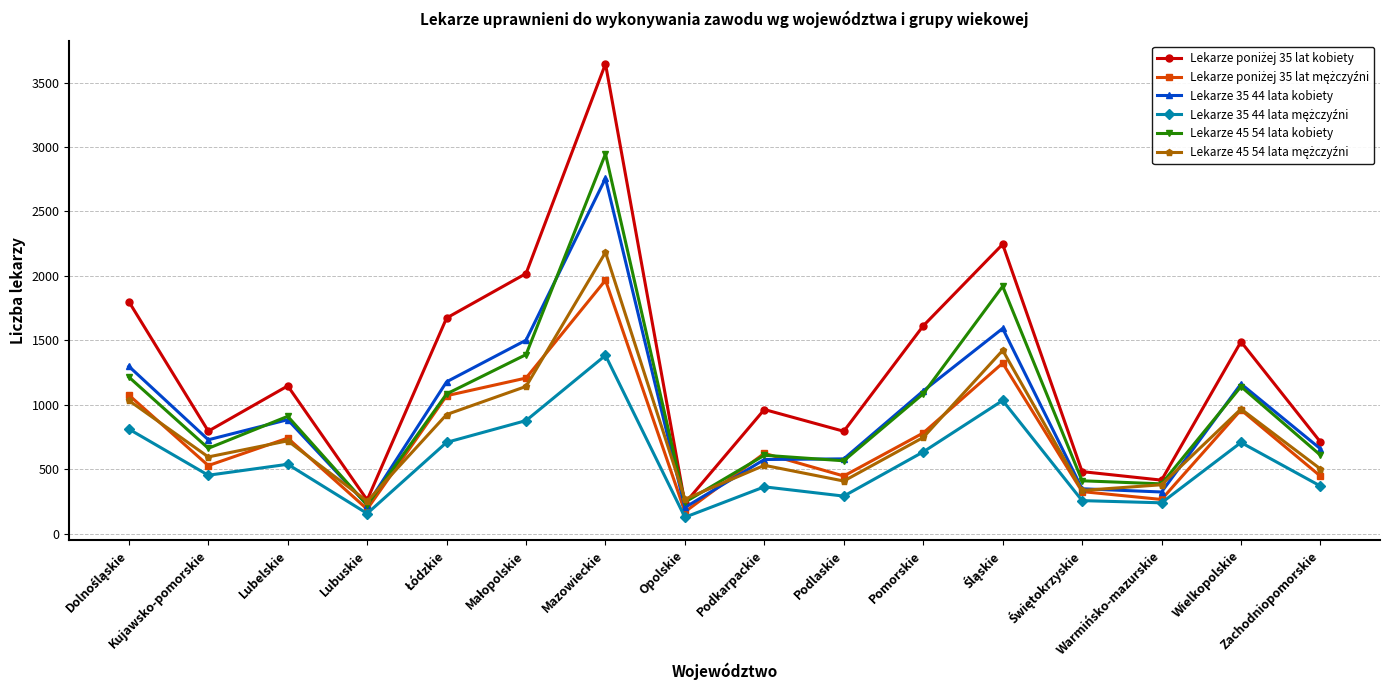

What is the difference between the maximum and minimum values in the Lekarze 45 54 lata kobiety series?

2724